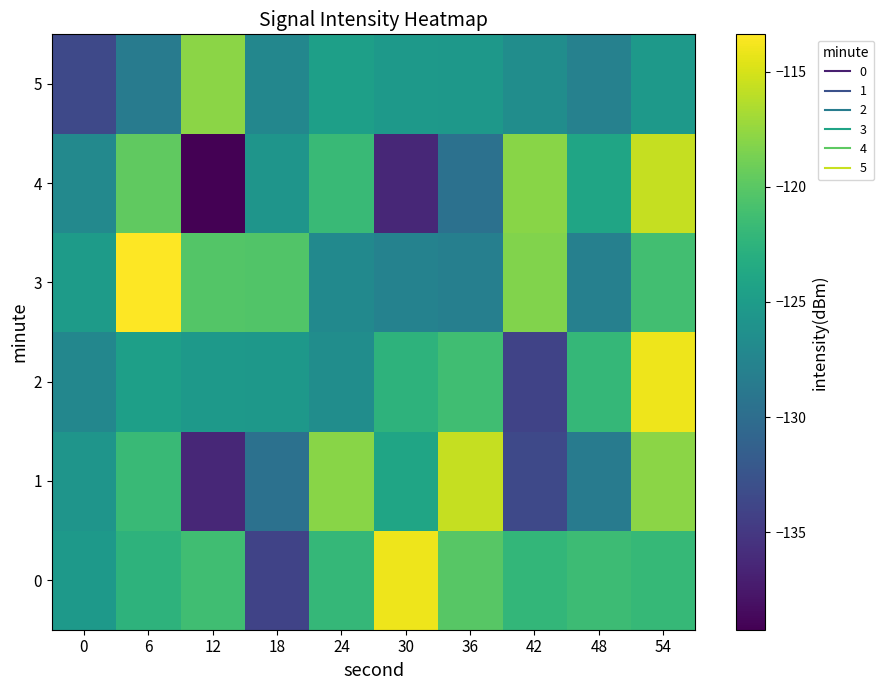

Reading left to right, what are all the values shown in this chart?

0: 0=-125.4	6=-122.5	12=-121.3	18=-134.1	24=-122.1	30=-114.0	36=-120.1	42=-122.1	48=-121.5	54=-121.9
1: 0=-125.7	6=-121.7	12=-136.4	18=-129.6	24=-117.9	30=-124.0	36=-115.7	42=-133.6	48=-128.5	54=-117.9
2: 0=-127.2	6=-124.7	12=-125.3	18=-125.4	24=-126.5	30=-122.5	36=-121.3	42=-134.1	48=-122.1	54=-114.0
3: 0=-125.1	6=-113.4	12=-120.3	18=-120.4	24=-127.0	30=-127.8	36=-128.1	42=-118.3	48=-128.0	54=-121.2
4: 0=-127.1	6=-119.7	12=-139.2	18=-125.7	24=-121.7	30=-136.4	36=-129.6	42=-117.9	48=-124.0	54=-115.7
5: 0=-133.6	6=-128.5	12=-117.9	18=-127.2	24=-124.7	30=-125.3	36=-125.4	42=-126.5	48=-127.9	54=-125.4